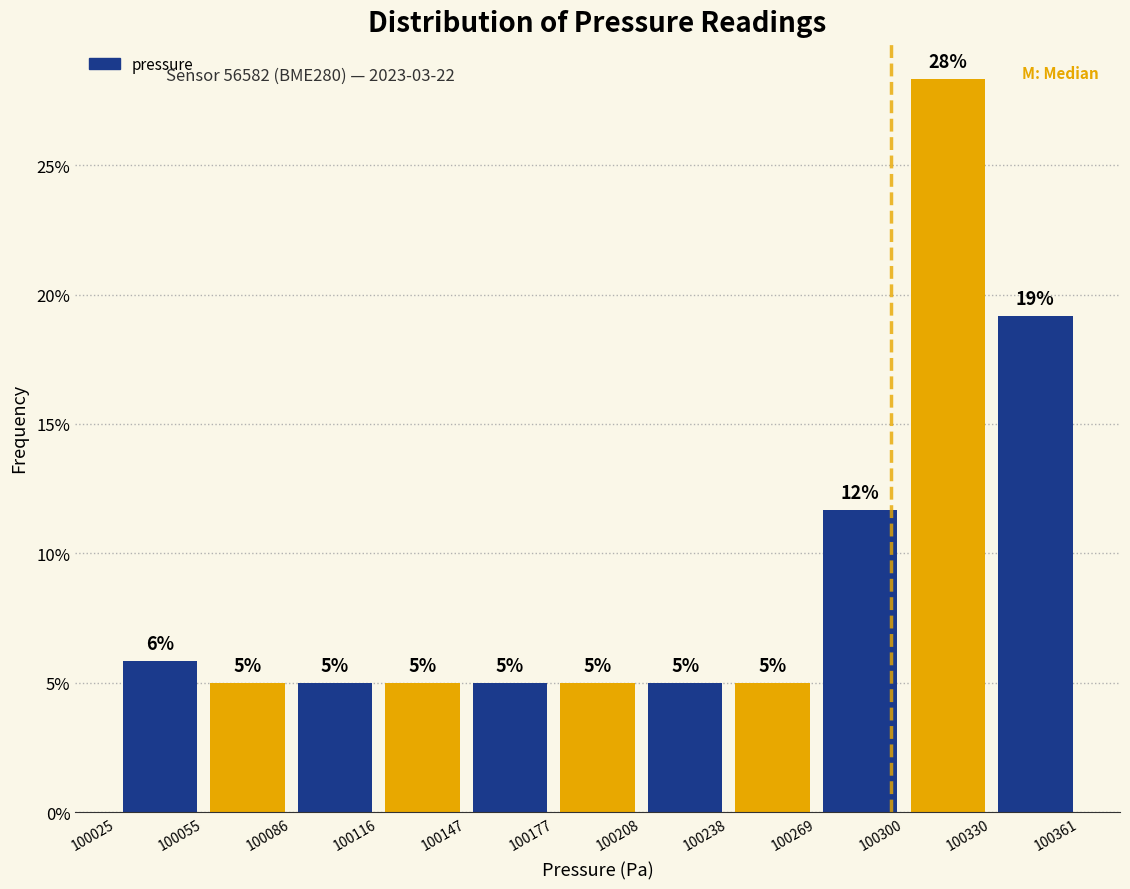

Which range on the x-axis has the tallest bar?

100300 to 100330